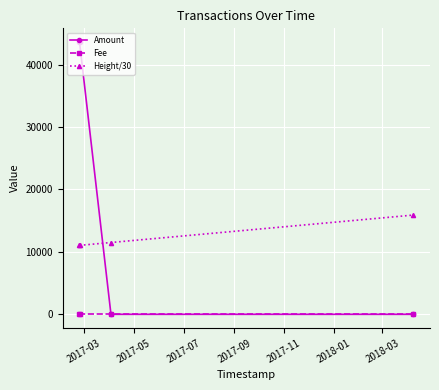

List the series in order of their overall mean, highest first.

Amount, Height/30, Fee